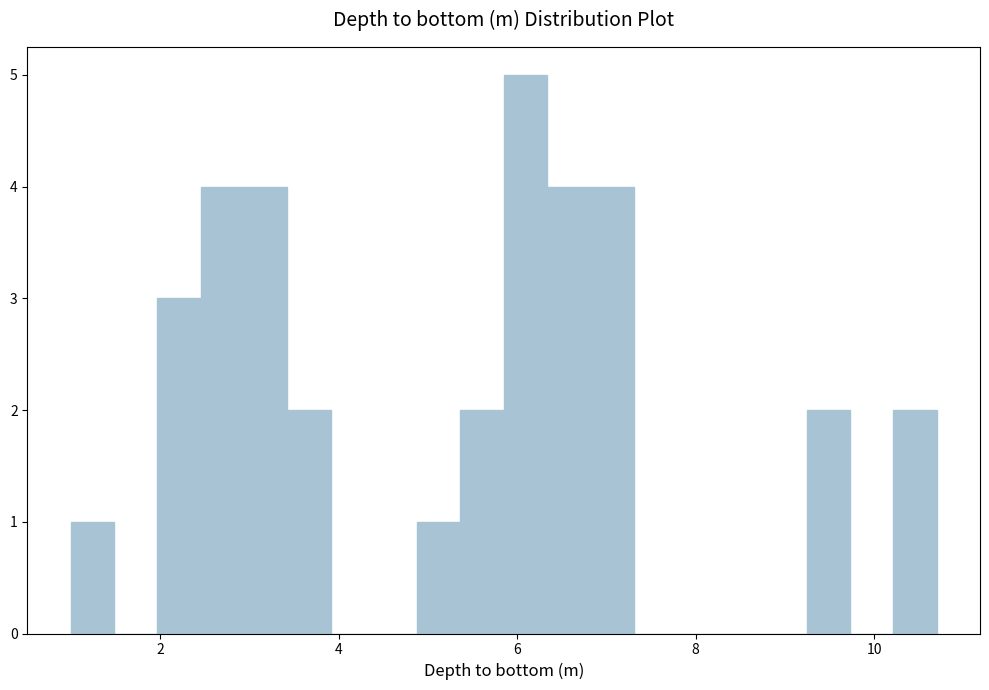

Around what value on the x-axis is the tallest bar? Give the approximate position of its centre, as read against the axis.

6.0